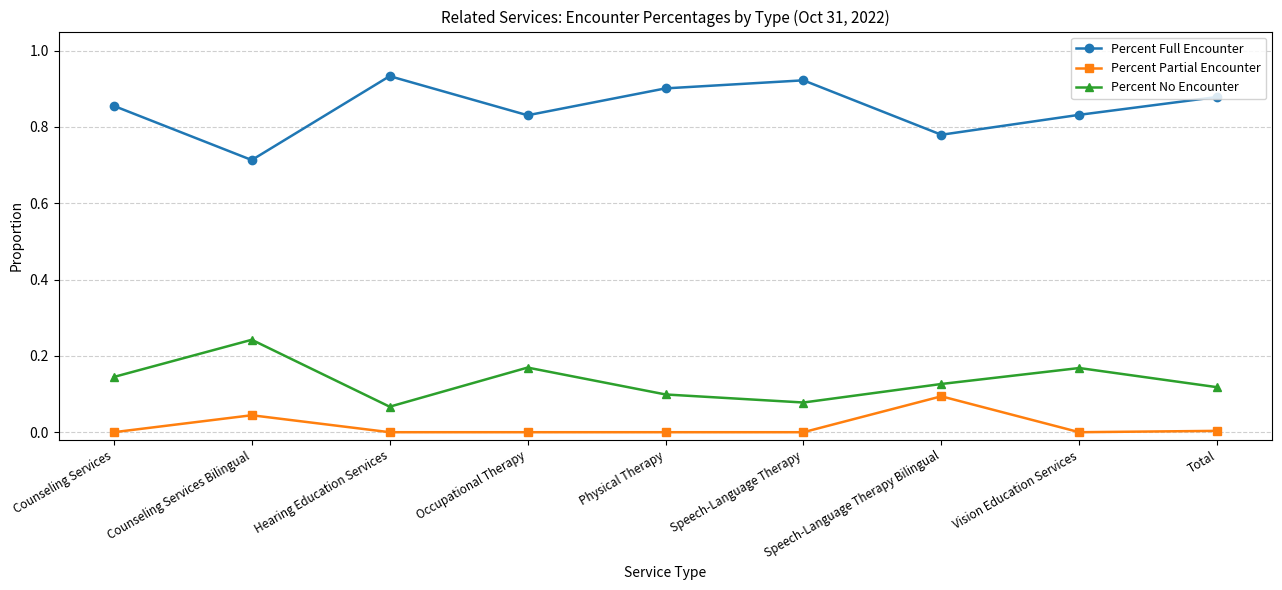

Which category has the highest value in the Percent Full Encounter series?

Hearing Education Services